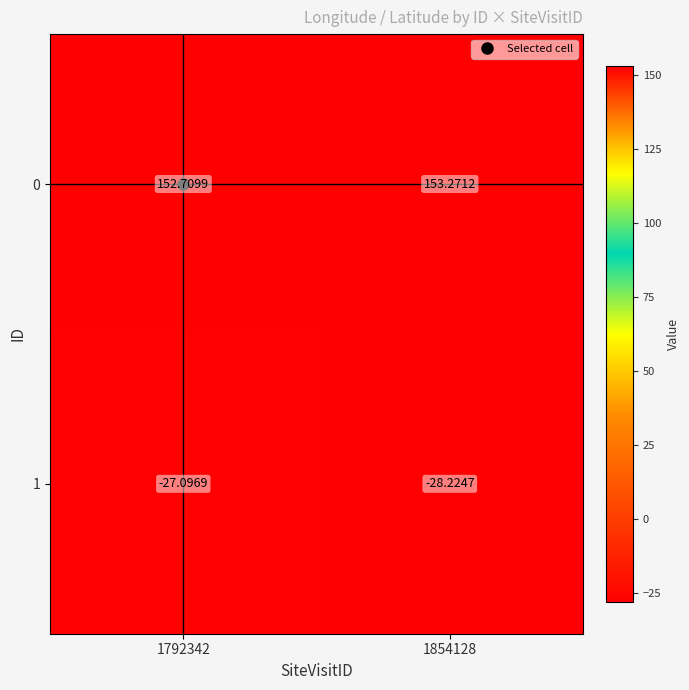

Between 1792342 and 1854128, which series saw the biggest shift?

1